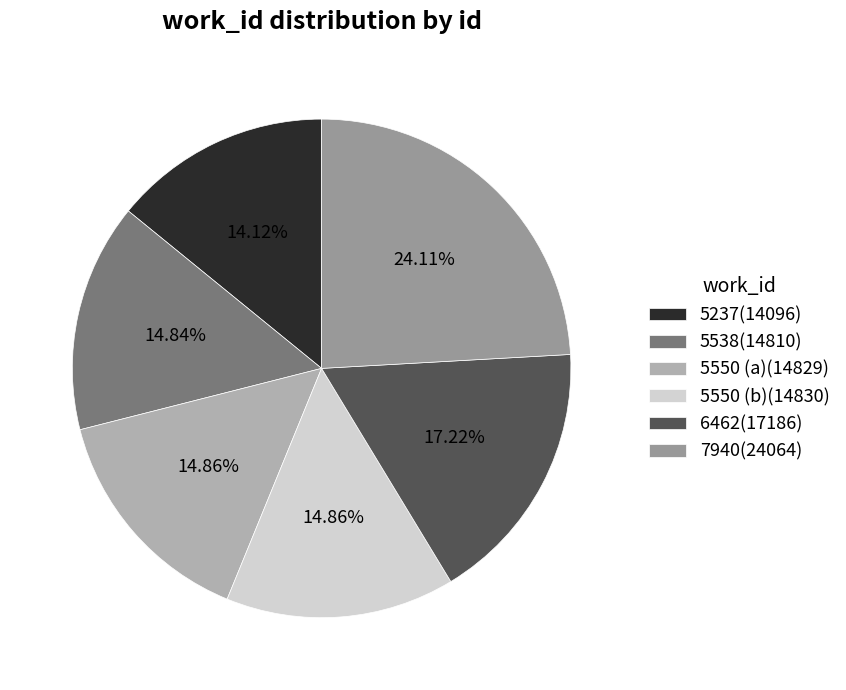

Is it true that 5550 (b) is 15% of the pie?

True